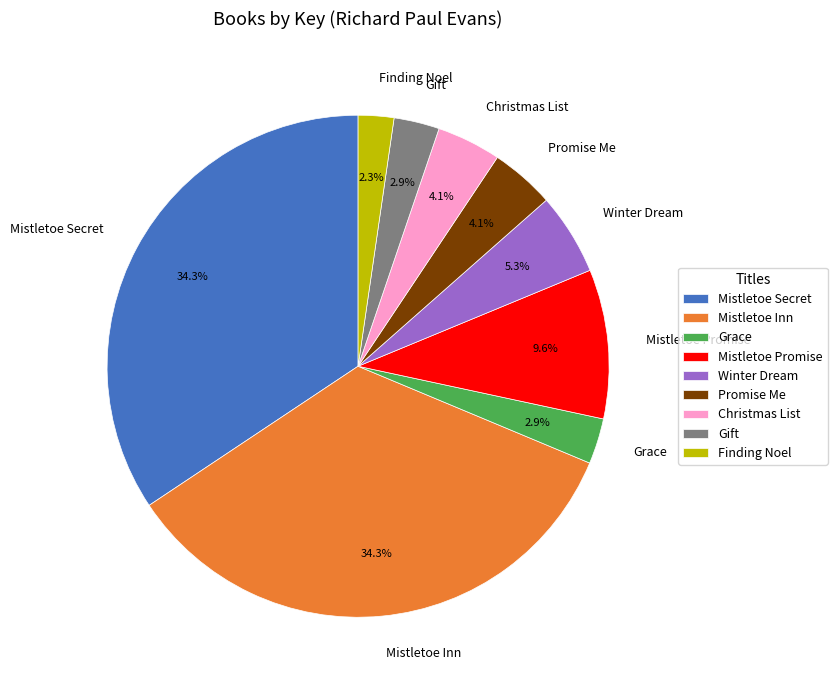

What is the smallest slice in the pie chart?

Finding Noel